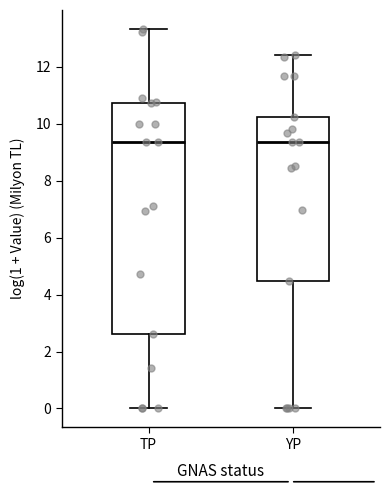

Reading left to right, read every box against the y-axis: the position of its median line, the range the box covers, and the ends of its whiskers. The values are not printed on the chart, so give them approximately, as read against the axis.

TP: median 9.4, box 2.6 to 10.8, whiskers 0.0 to 13.4
YP: median 9.4, box 4.4 to 10.2, whiskers 0.0 to 12.4